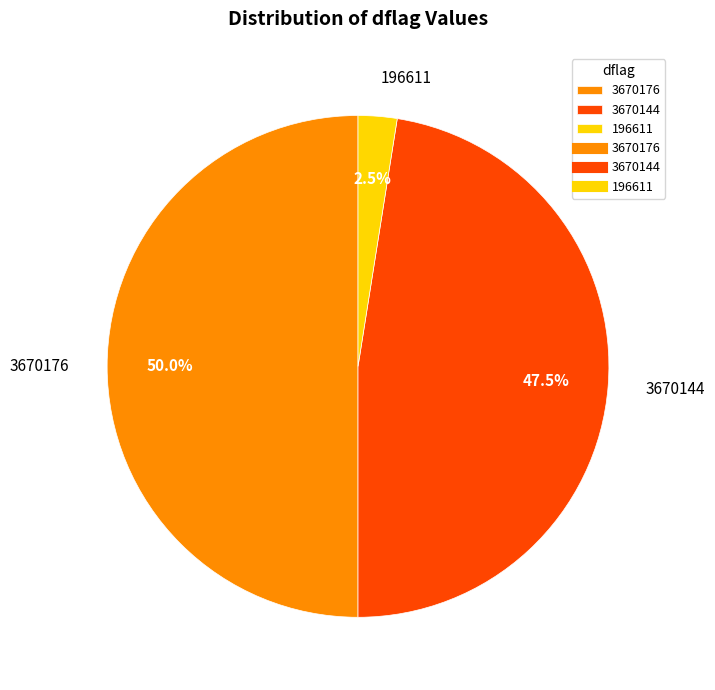

The 196611 slice represents 13% of the pie. True or false?

False